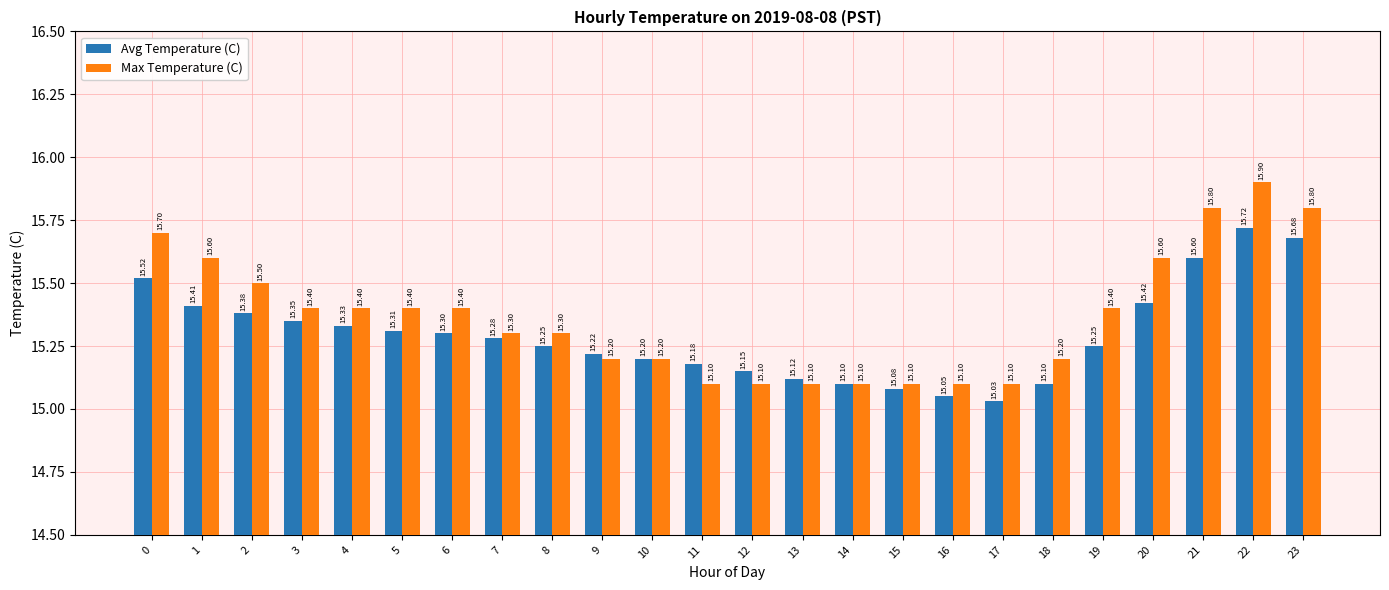

Between 7 and 9, which series saw the biggest shift?

Max Temperature (C)